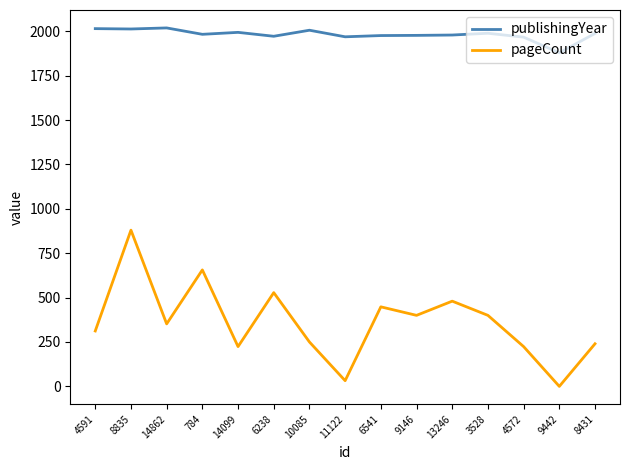

True or false: publishingYear has more than 1 points higher than both neighbors.

True